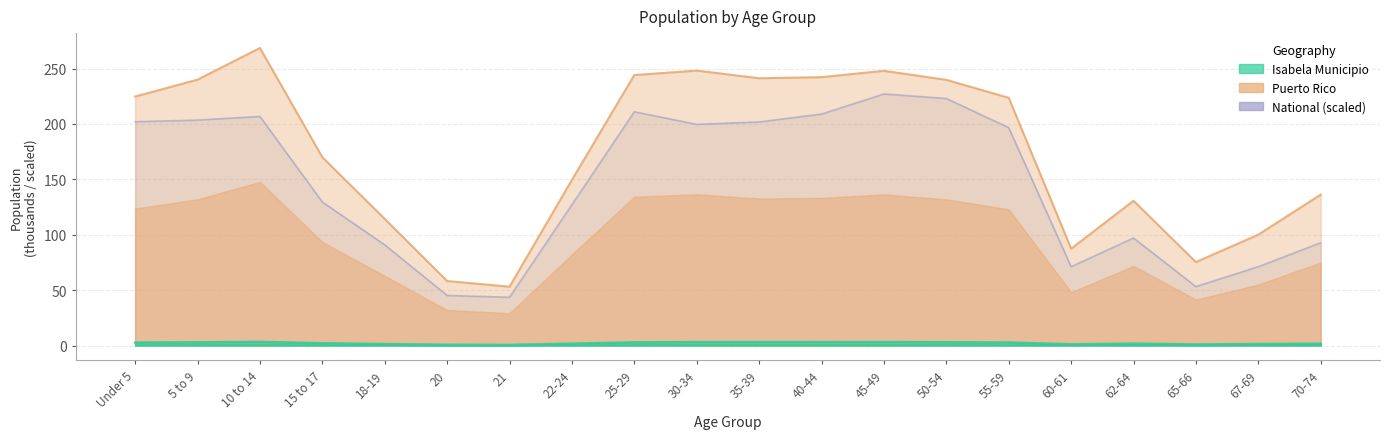

What is the label of the 14th point from the left?

50-54